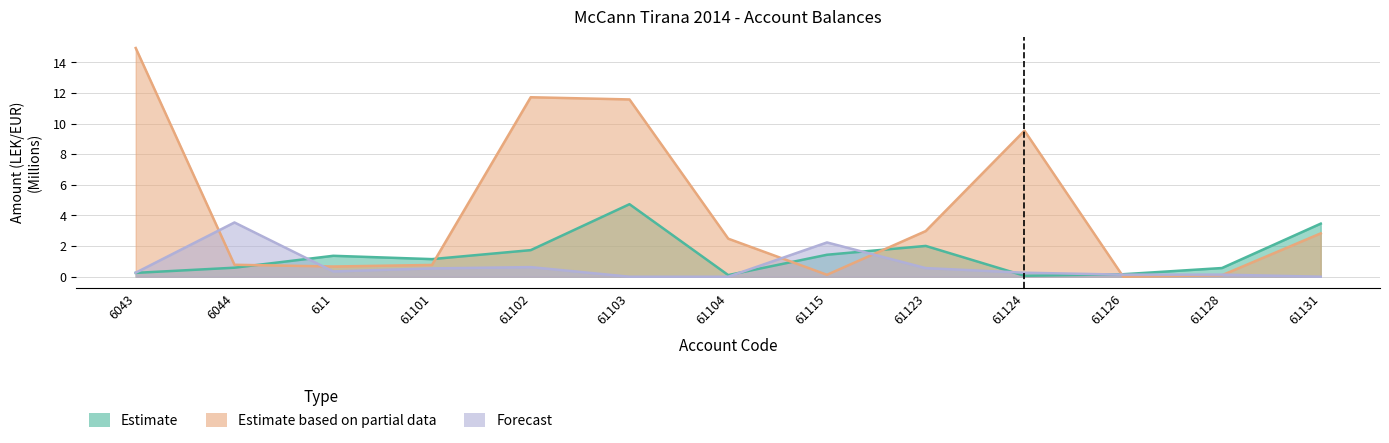

How many data points does each series have?

13